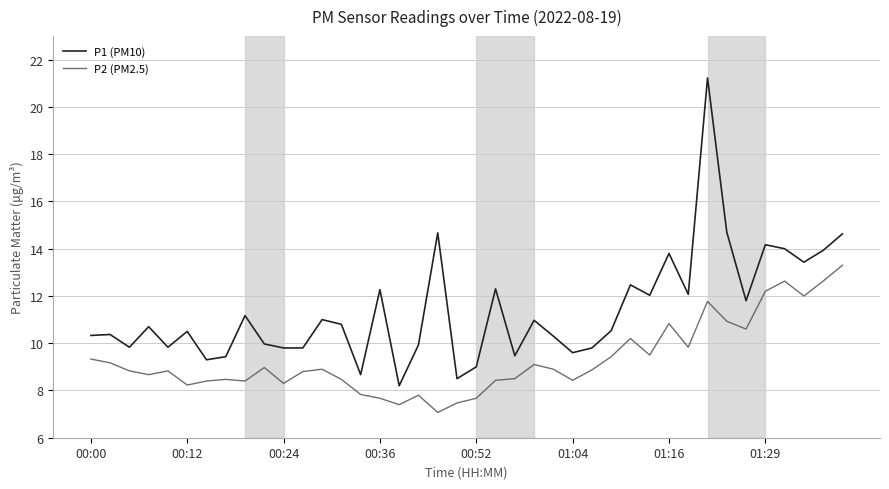

Which series has the largest range (max minus min)?

P1 (PM10)